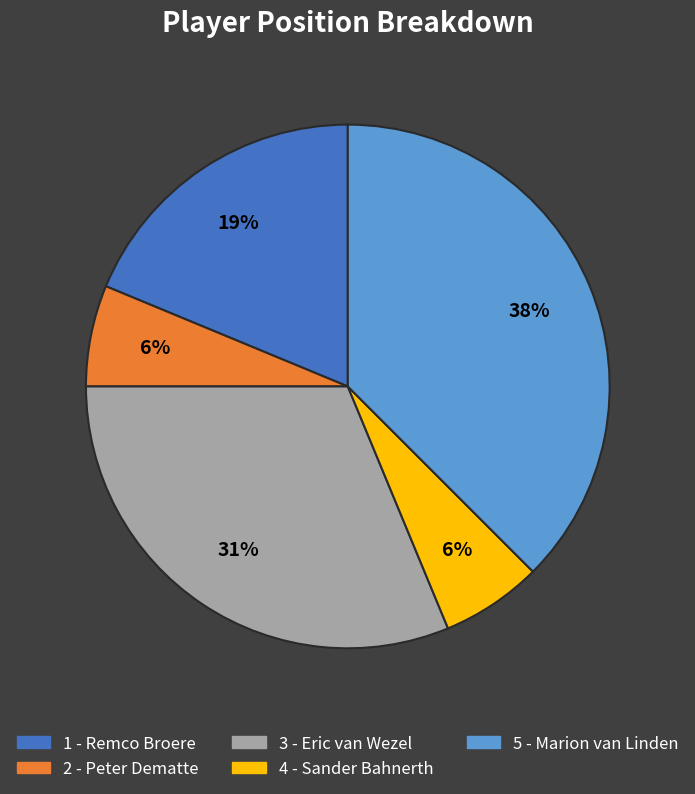

Is it true that 1 - Remco Broere is 9% of the pie?

False